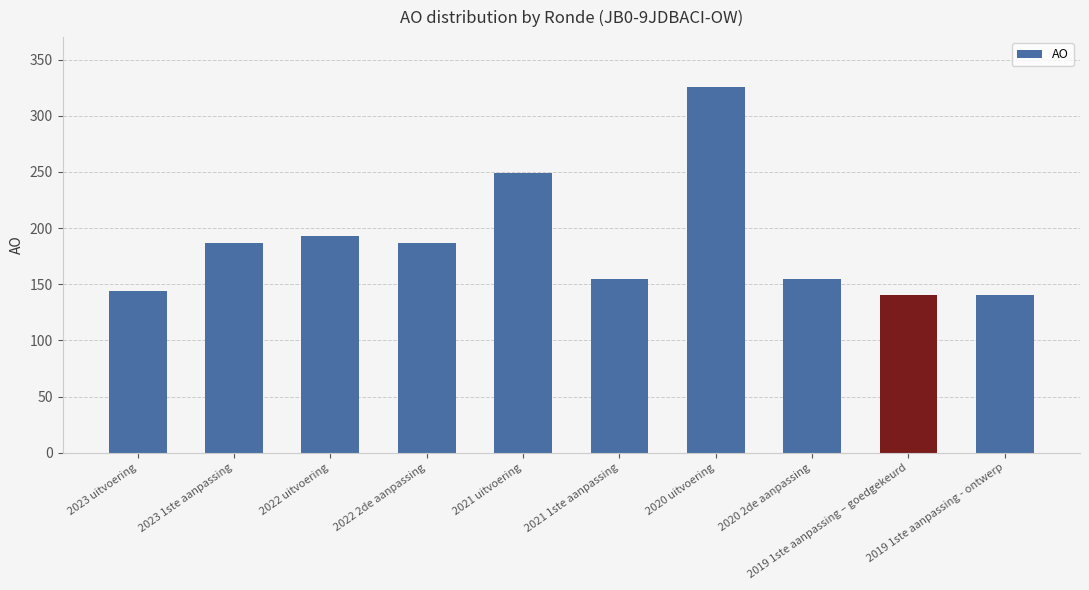

Approximately how many times larger is the value at 2021 1ste aanpassing compared to 2023 1ste aanpassing?

0.8